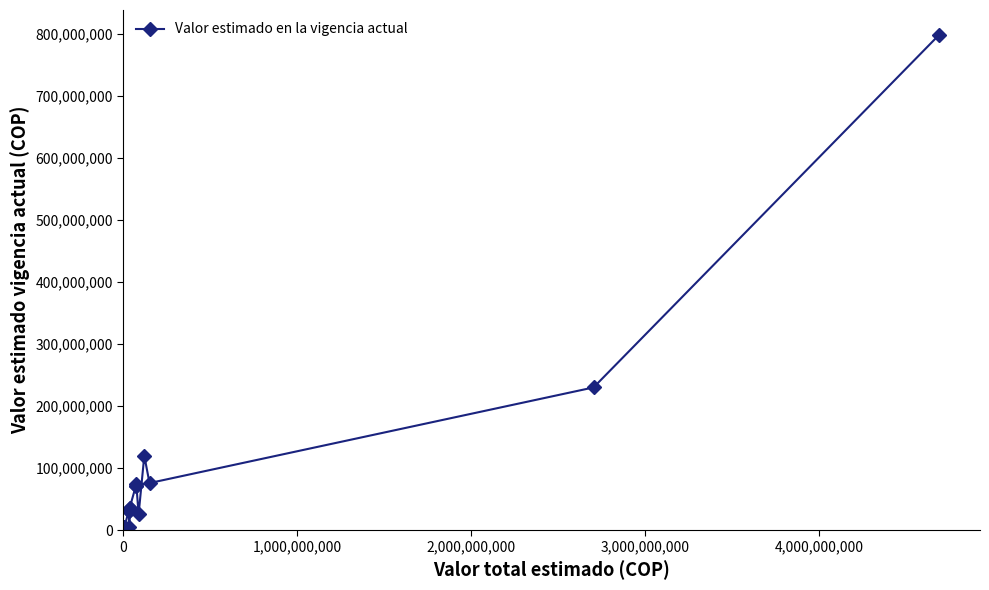

Count the number of data series in this chart.

1